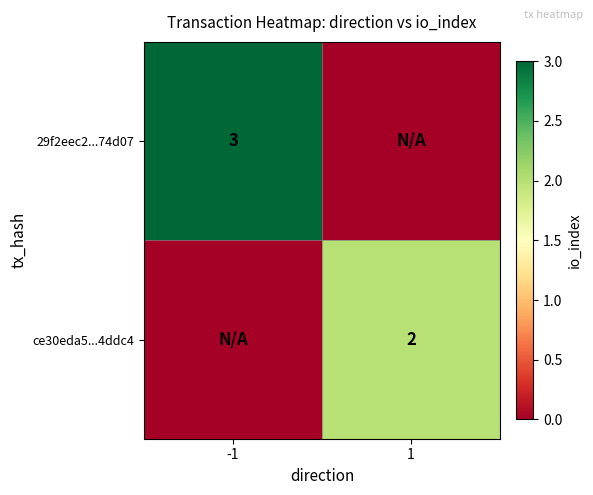

True or false: 29f2eec2...74d07 has a value of 2 at -1.

False